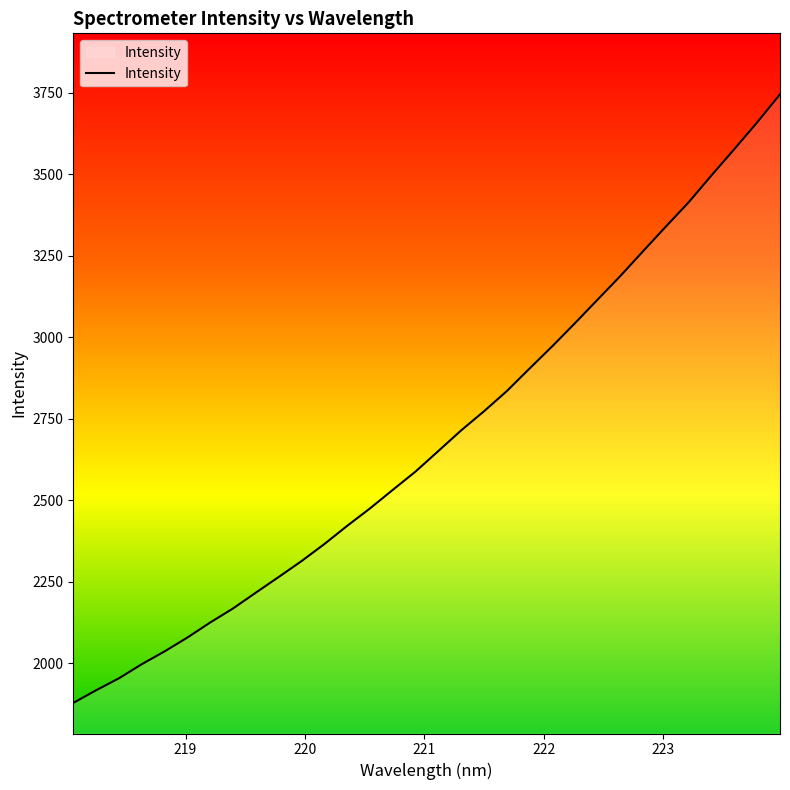

What is the greatest value displayed?

3745.8